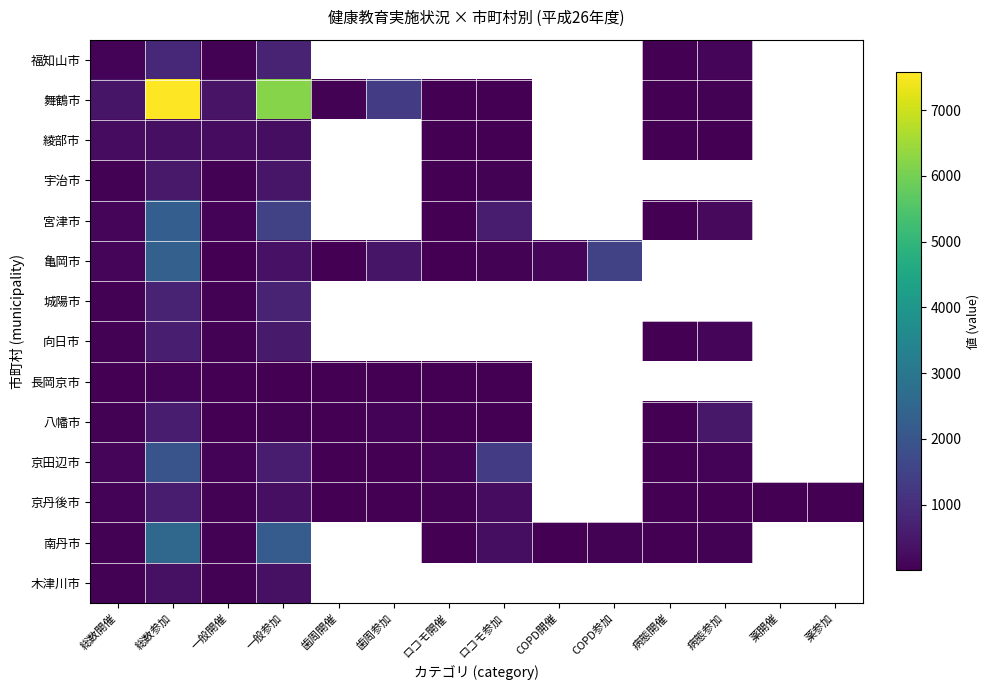

Which series has the widest spread of values?

舞鶴市